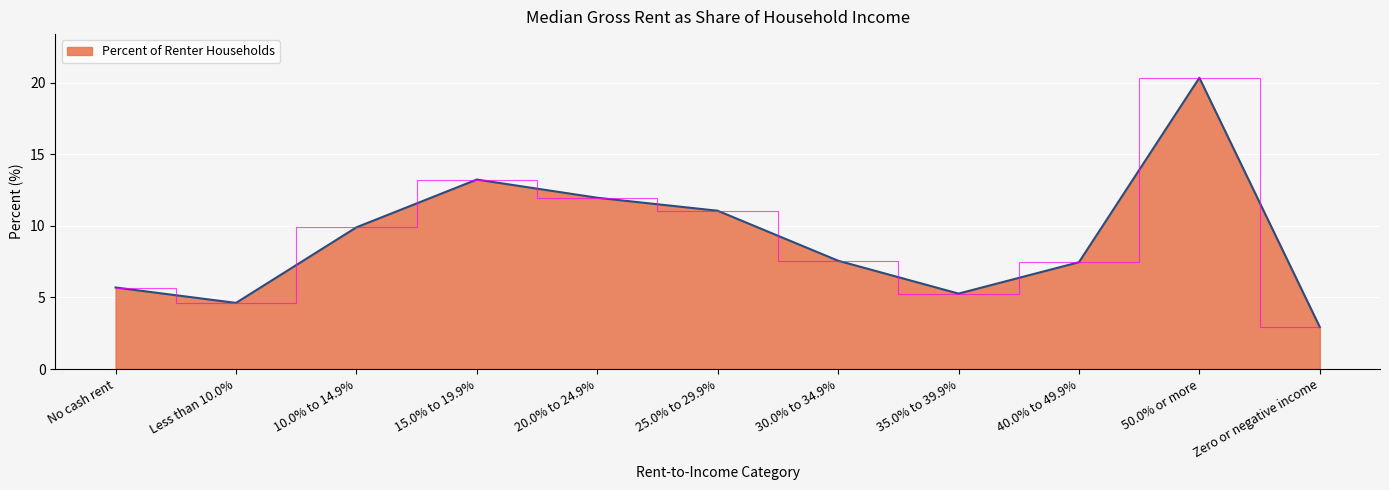

What position from the right is 30.0% to 34.9%?

5